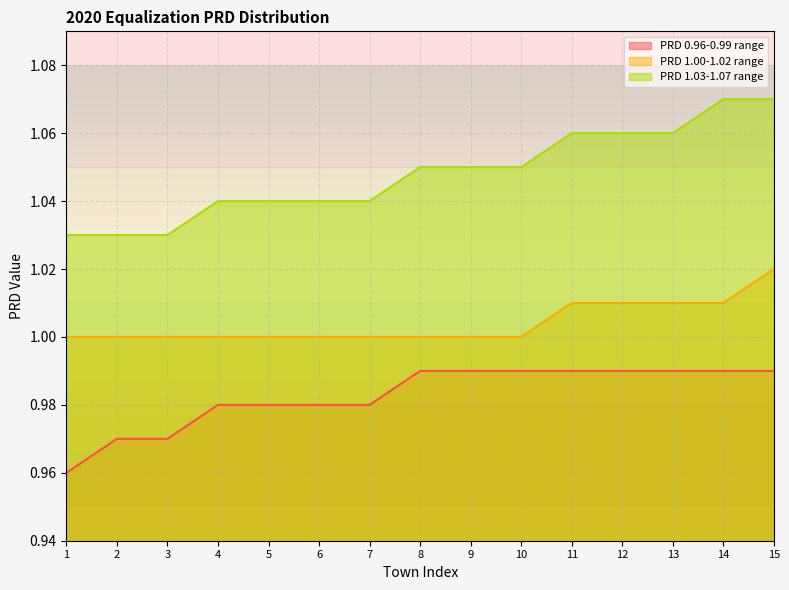

Reading left to right, list all the values displayed in this chart.

PRD 0.96-0.99 range: 1=1.0	2=1.0	3=1.0	4=1.0	5=1.0	6=1.0	7=1.0	8=1.0	9=1.0	10=1.0	11=1.0	12=1.0	13=1.0	14=1.0	15=1.0
PRD 1.00-1.02 range: 1=1.0	2=1.0	3=1.0	4=1.0	5=1.0	6=1.0	7=1.0	8=1.0	9=1.0	10=1.0	11=1.0	12=1.0	13=1.0	14=1.0	15=1.0
PRD 1.03-1.07 range: 1=1.0	2=1.0	3=1.0	4=1.0	5=1.0	6=1.0	7=1.0	8=1.1	9=1.1	10=1.1	11=1.1	12=1.1	13=1.1	14=1.1	15=1.1